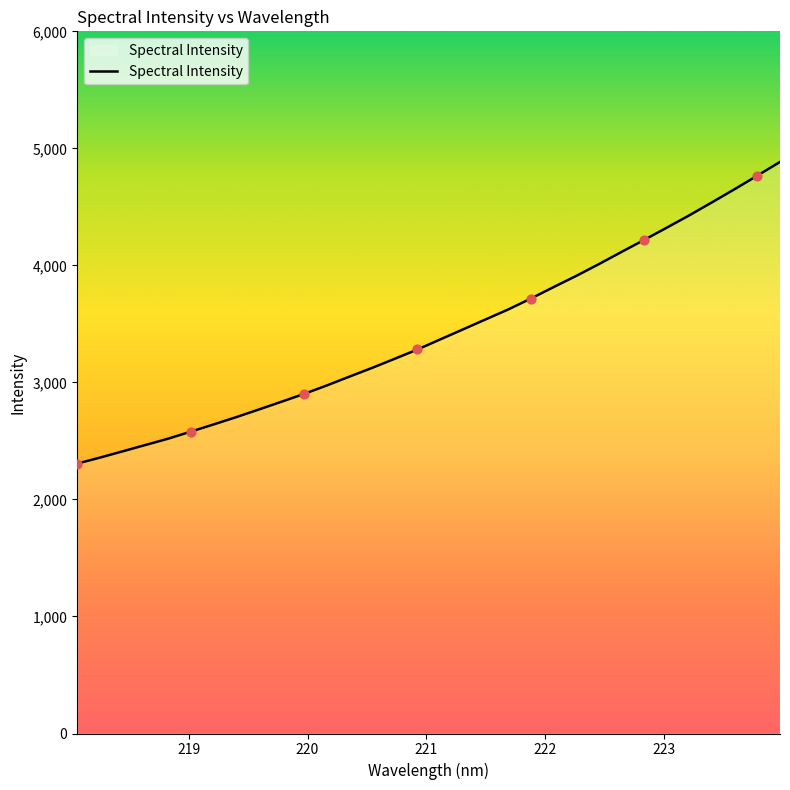

What is the greatest value displayed?

4884.2